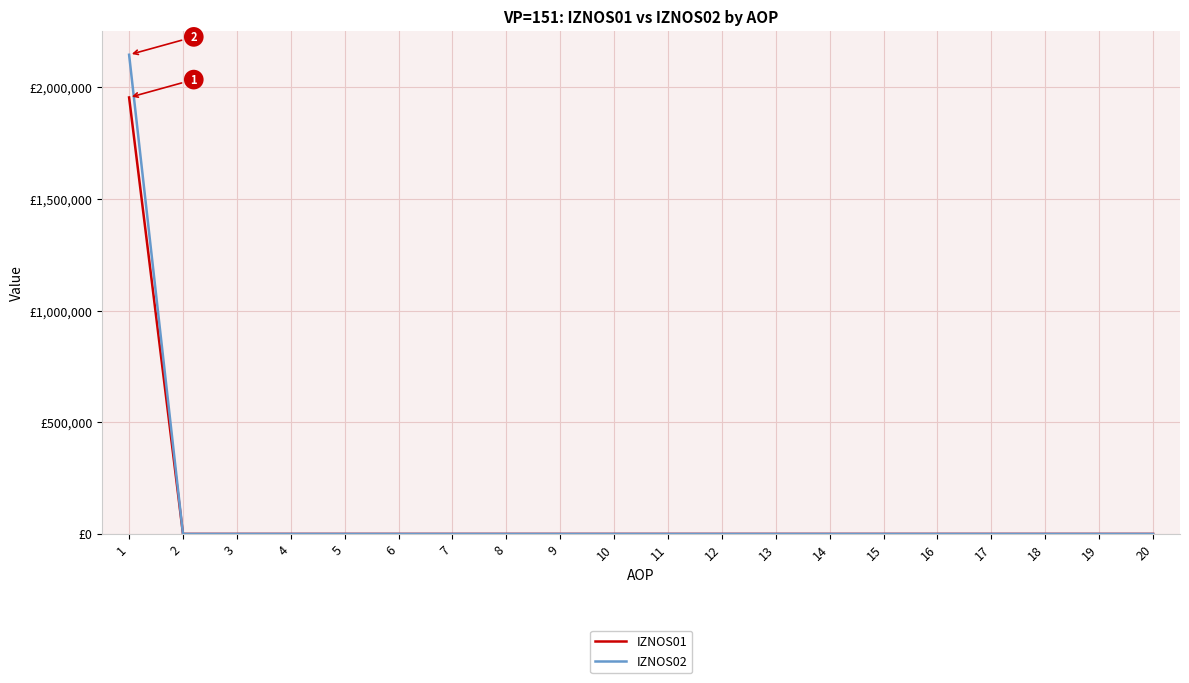

Between 6 and 1, which is larger?

1